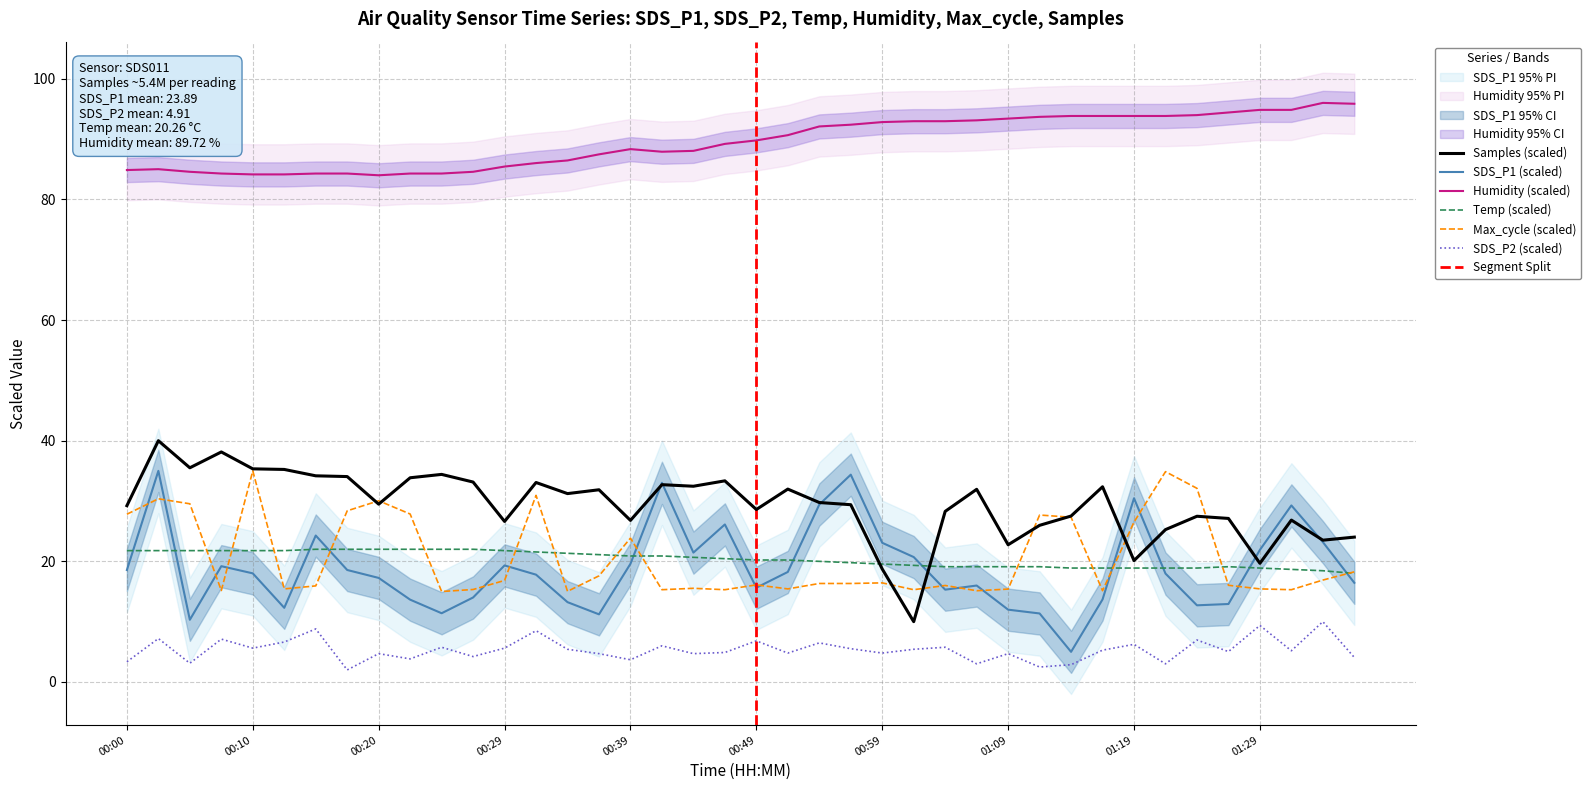

Which series ends up on top after the final intersection of Temp and SDS_P1?

Temp